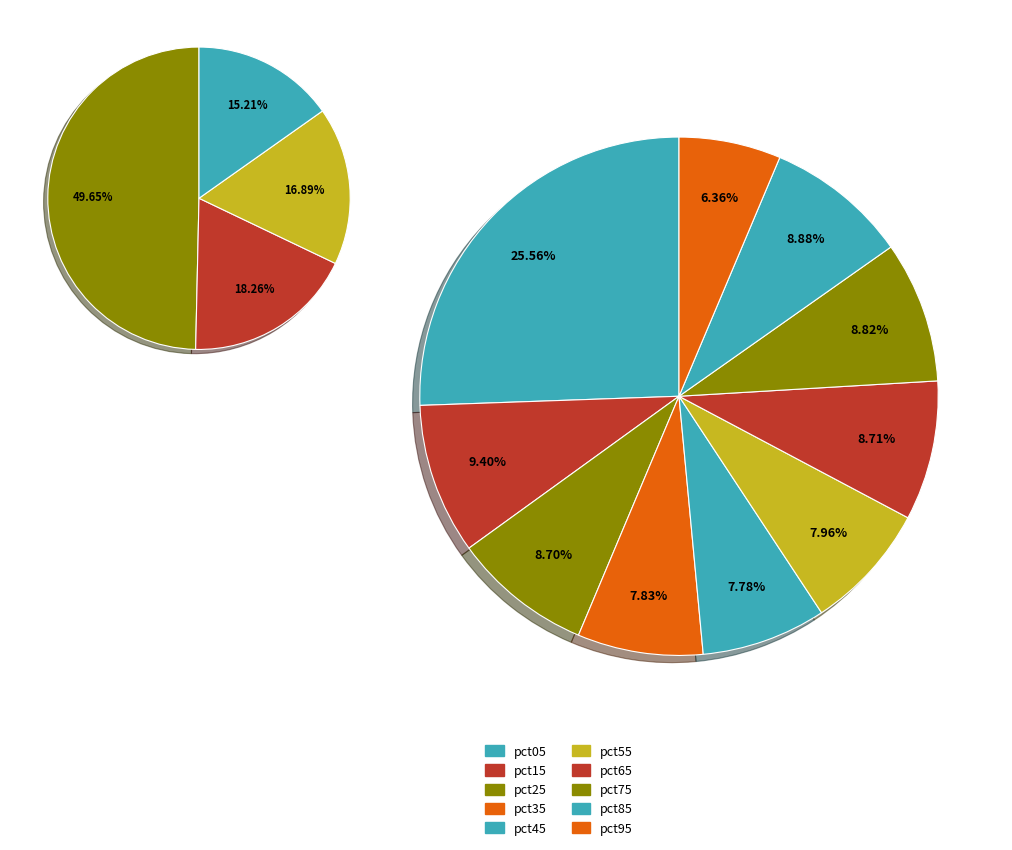

Which slice is the smallest?

pct95